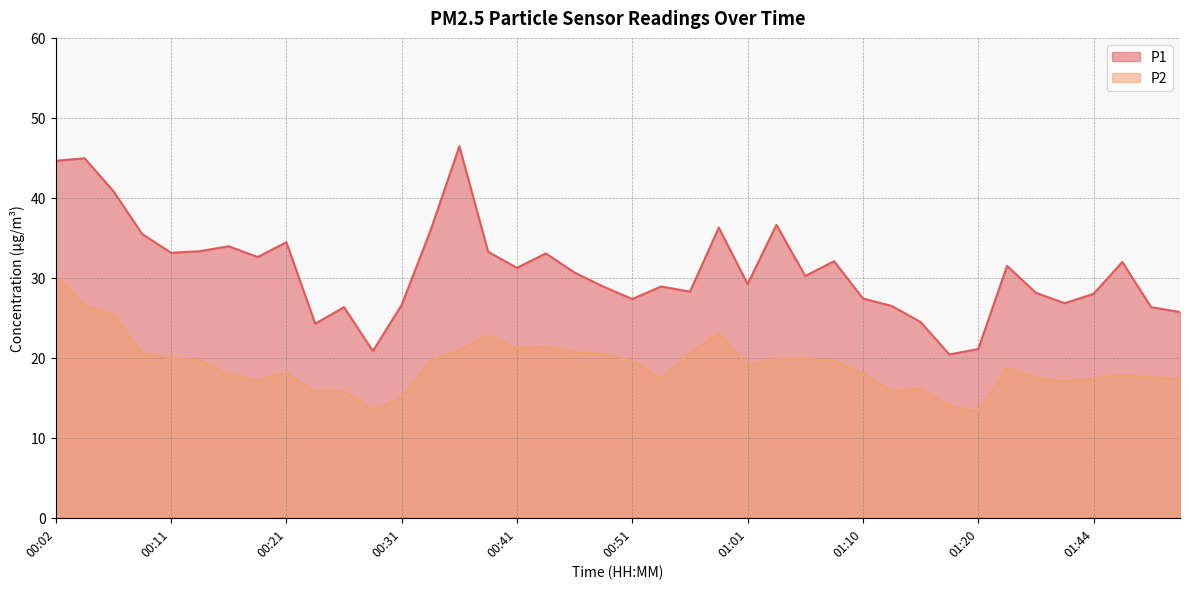

At which category does the chart reach its peak across all series?

00:36